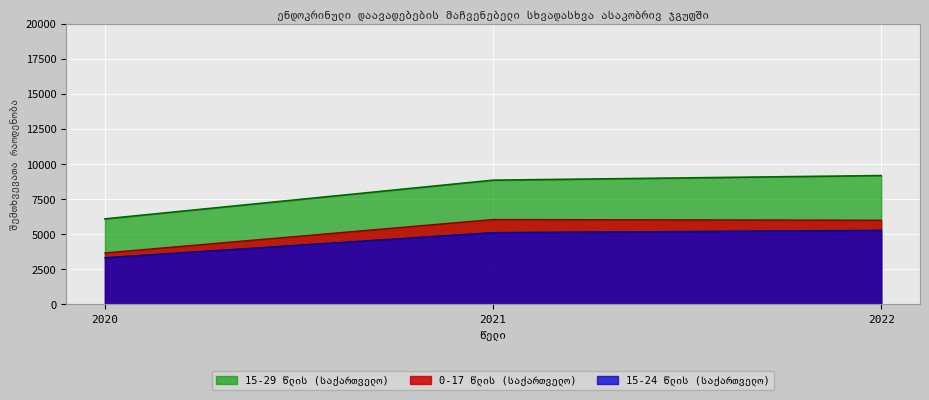

How many lines are shown in the chart?

3